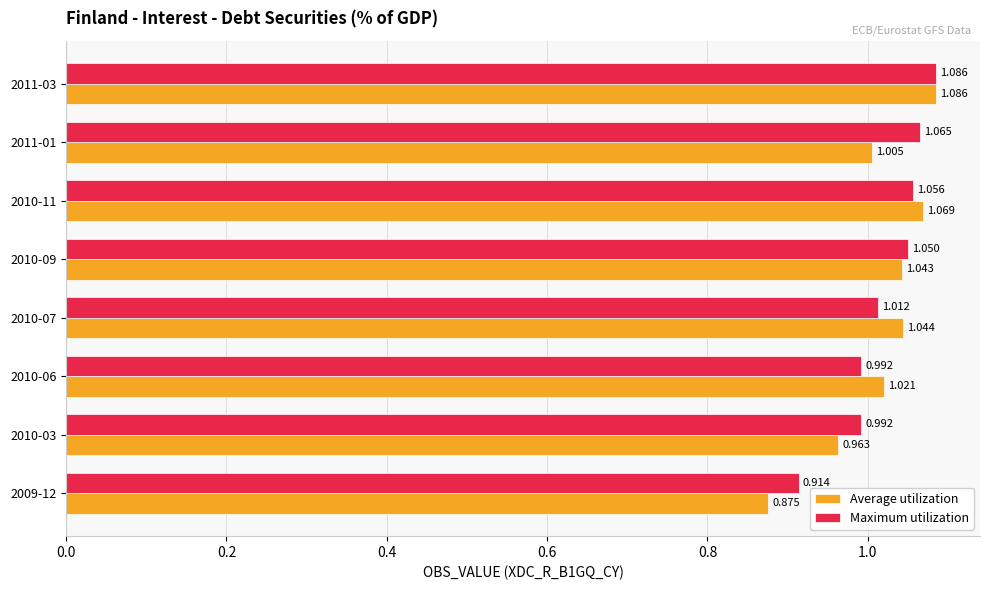

Which series changed the most between 2010-07 and 2010-09?

Maximum utilization